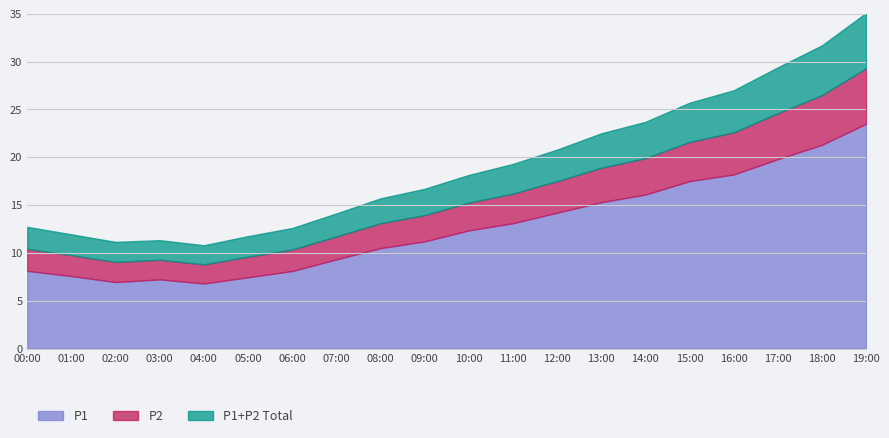

True or false: P2 and P1_P2 cross at least once.

False